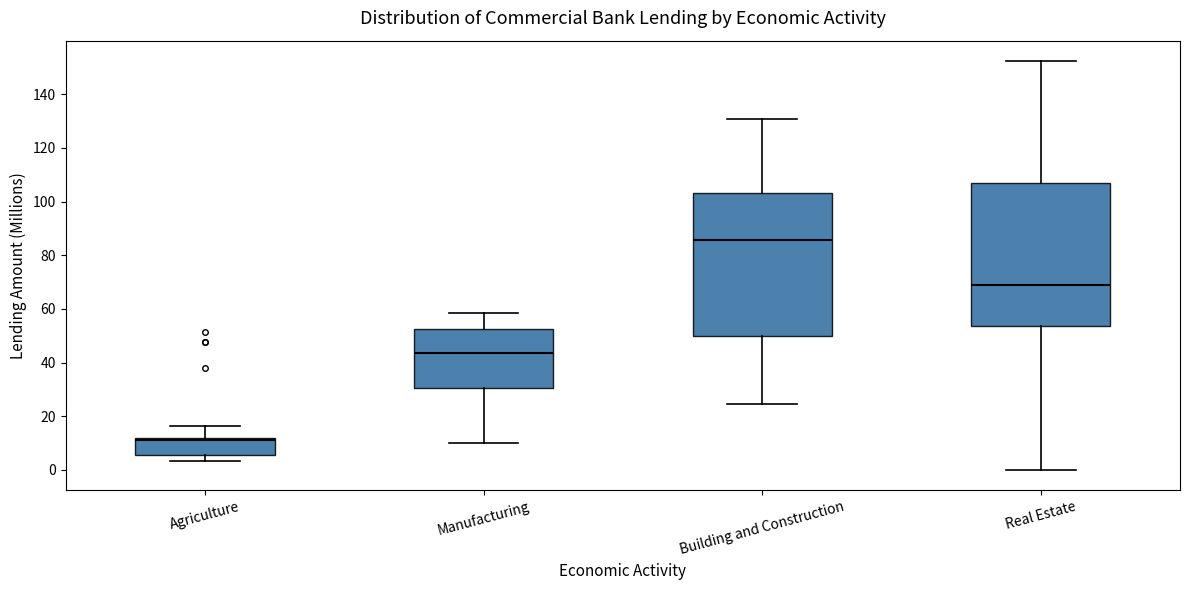

Reading left to right, transcribe this box plot: for each box, give where its median line is, the range the box spans, and where its two whiskers end, as read against the y-axis. The values are not printed on the chart, so give them approximately, as read against the axis.

Agriculture: median 12 (just below the box's upper edge), box 6 to 12, whiskers 4 to 16
Manufacturing: median 44, box 30 to 52, whiskers 10 to 58
Building and Construction: median 86, box 50 to 104, whiskers 24 to 130
Real Estate: median 68, box 54 to 108, whiskers 0 to 152